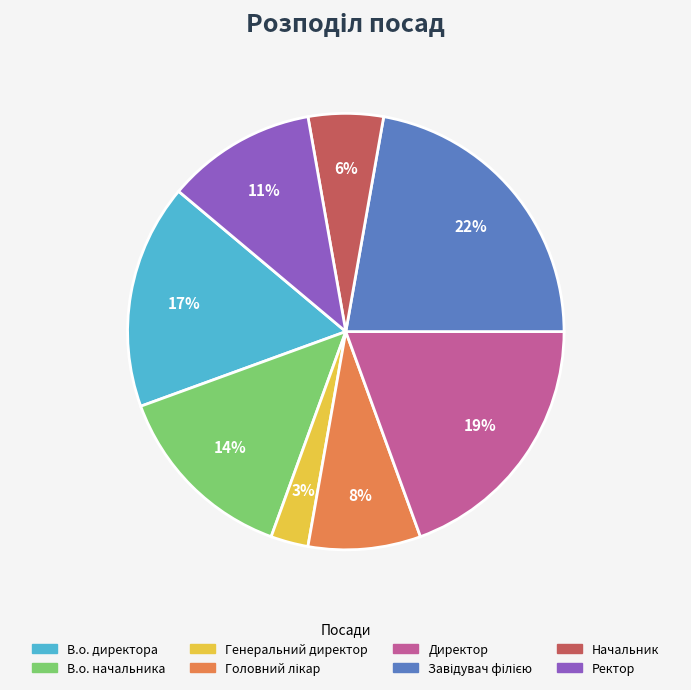

Does В.о. директора account for over 50% of the chart?

No